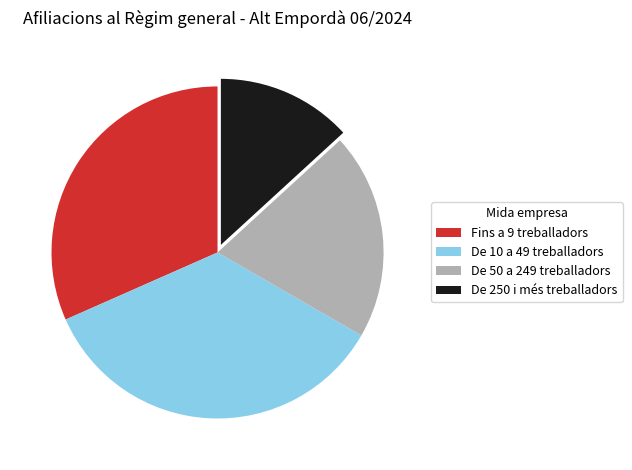

What is the ratio of the value at De 250 i més treballadors to the value at Fins a 9 treballadors?

0.4